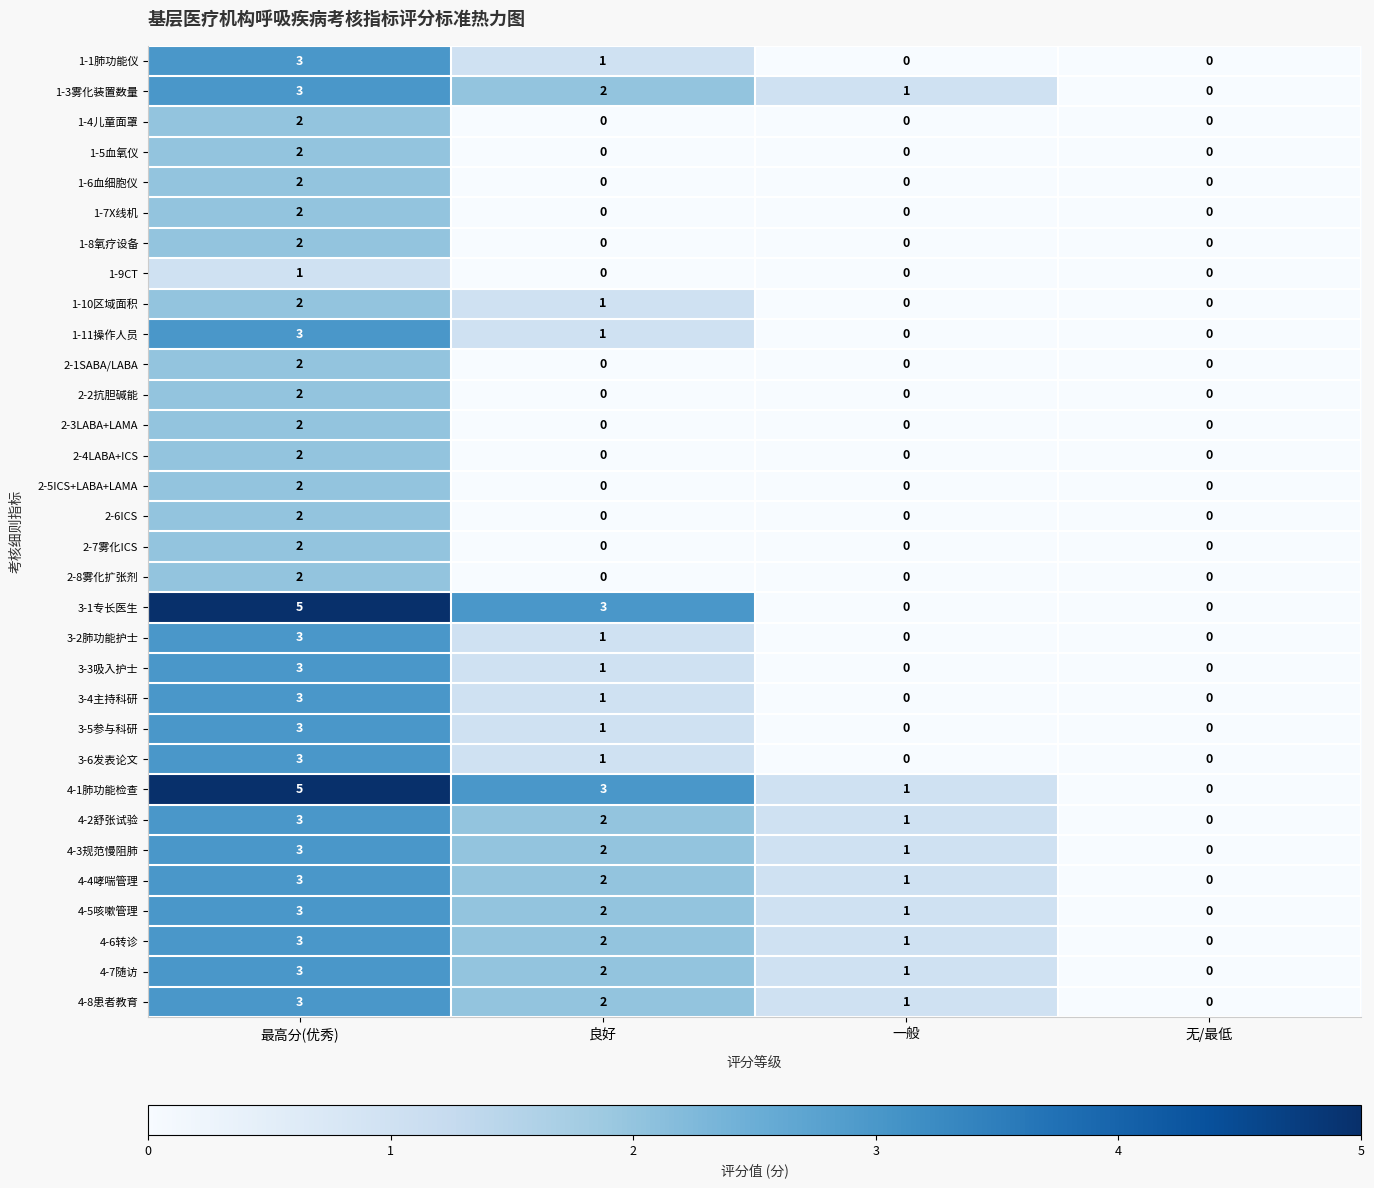

What is the maximum value for 4-8患者教育?

3